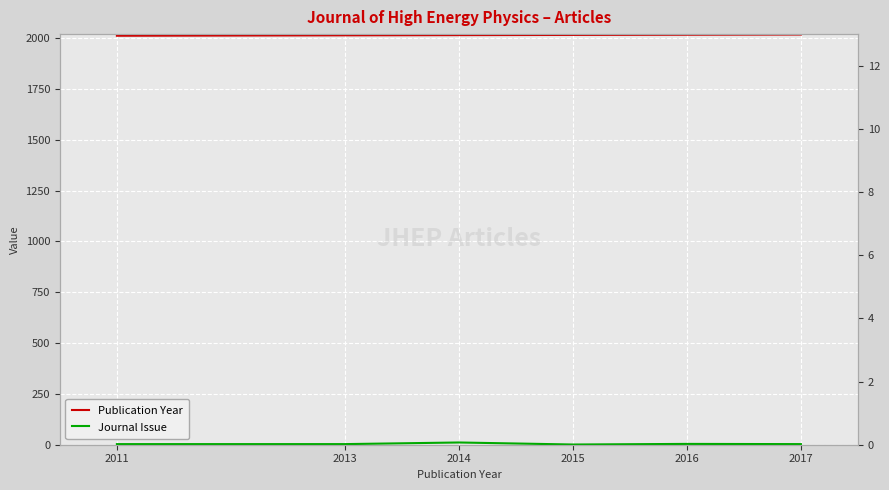

Reading left to right, extract all data points from this chart.

Publication Year: 2011	2013	2014	2015	2016	2017
Journal Issue: 3	3	11	1	4	3